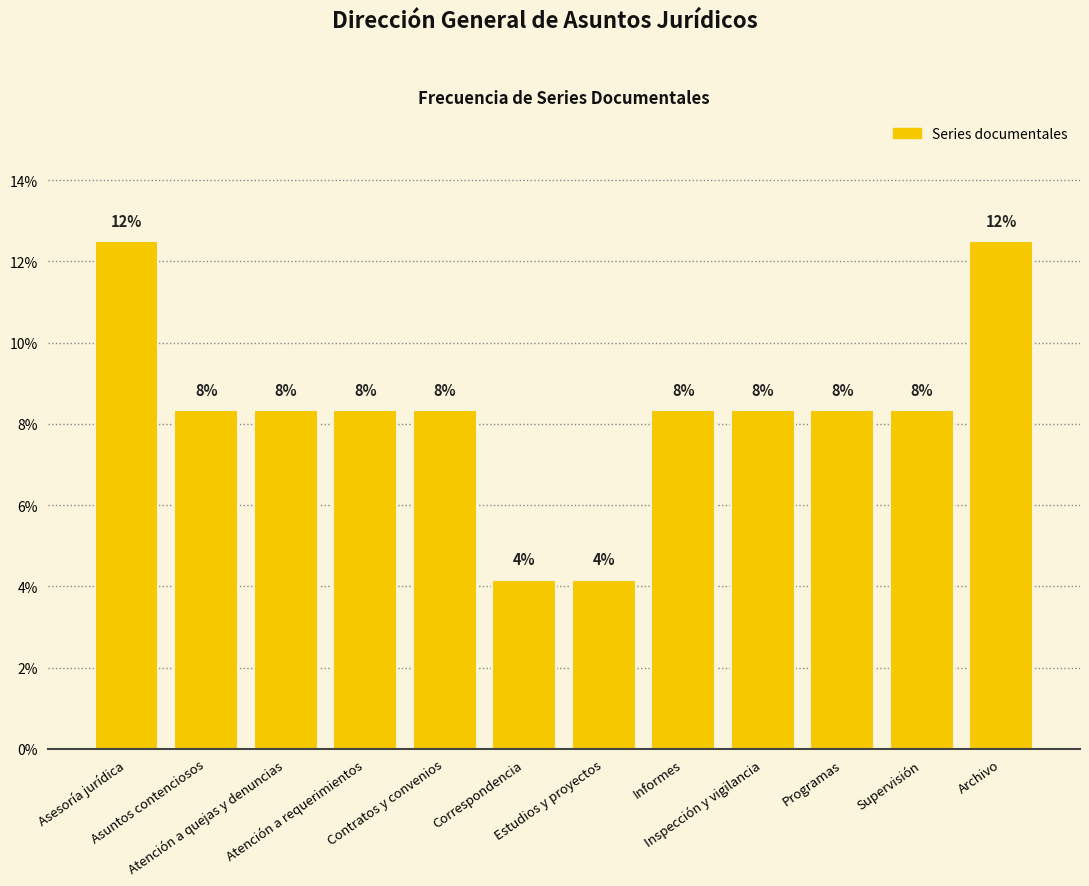

Approximately how many times larger is the value at Atención a requerimientos compared to Contratos y convenios?

1.0